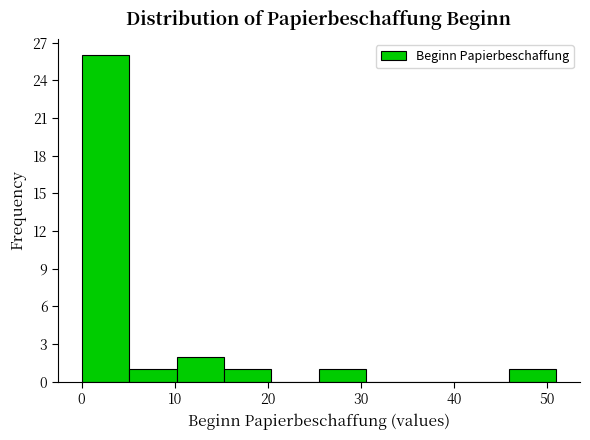

Reading left to right, list every bar in this chart as the range it spans on the x-axis followed by its height. Neither the bar edges nor the heights are printed on the chart, so give them approximately, as read against the axes.

0.0 to 5.1: 26
5.1 to 10.2: 1
10.2 to 15.3: 2
15.3 to 20.4: 1
20.4 to 25.5: 0
25.5 to 30.6: 1
30.6 to 35.7: 0
35.7 to 40.8: 0
40.8 to 45.9: 0
45.9 to 51.0: 1